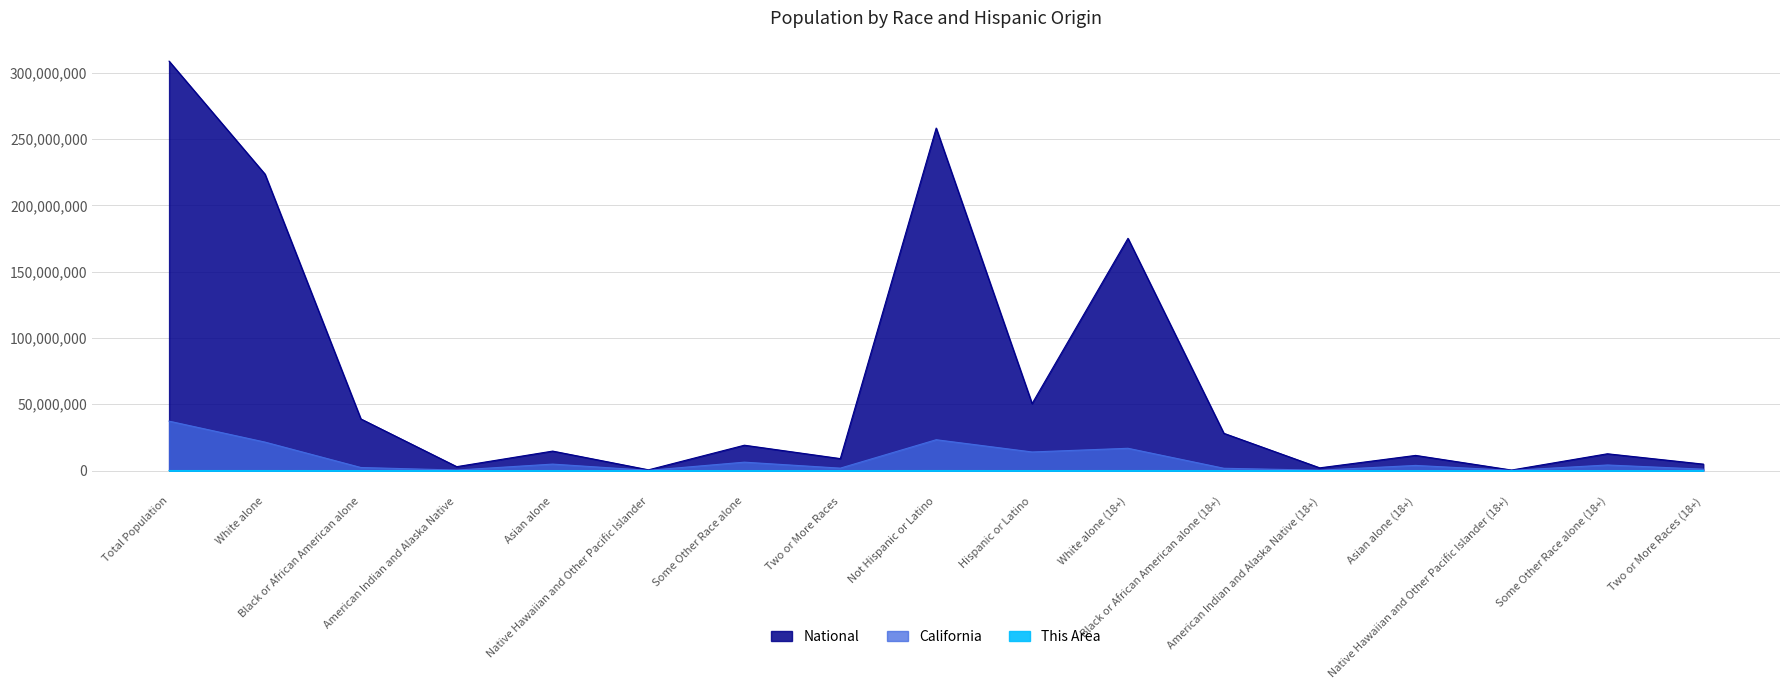

How many lines are shown in the chart?

3